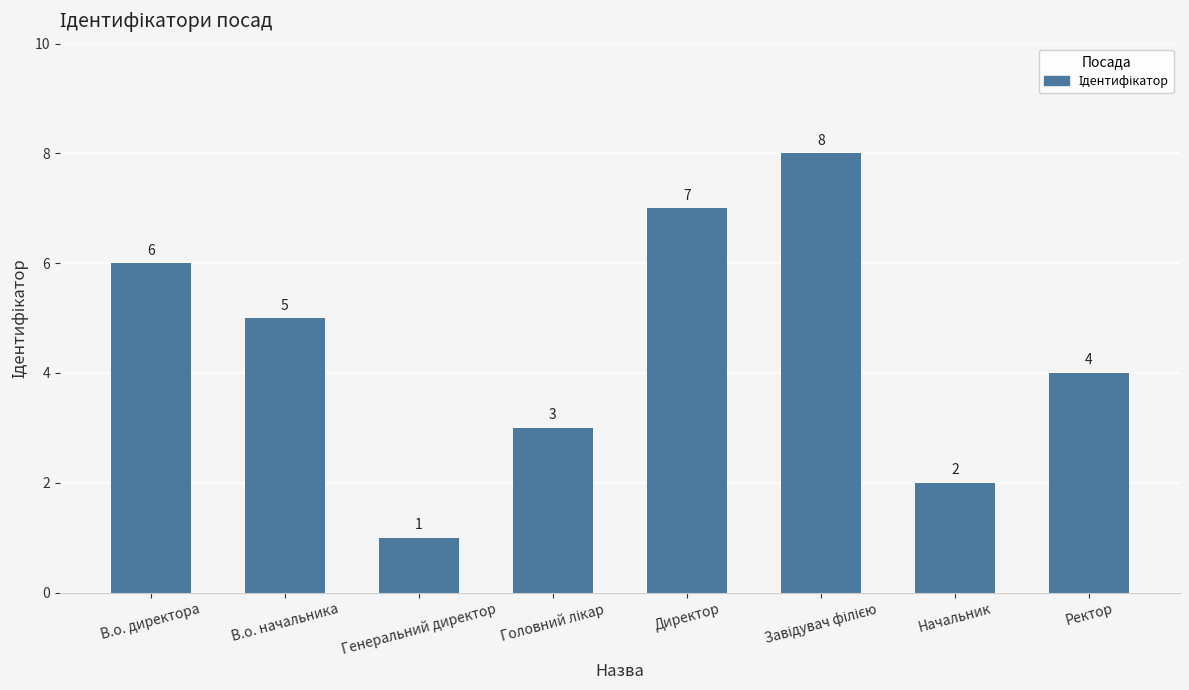

Is it true that the value at В.о. директора is 9?

False